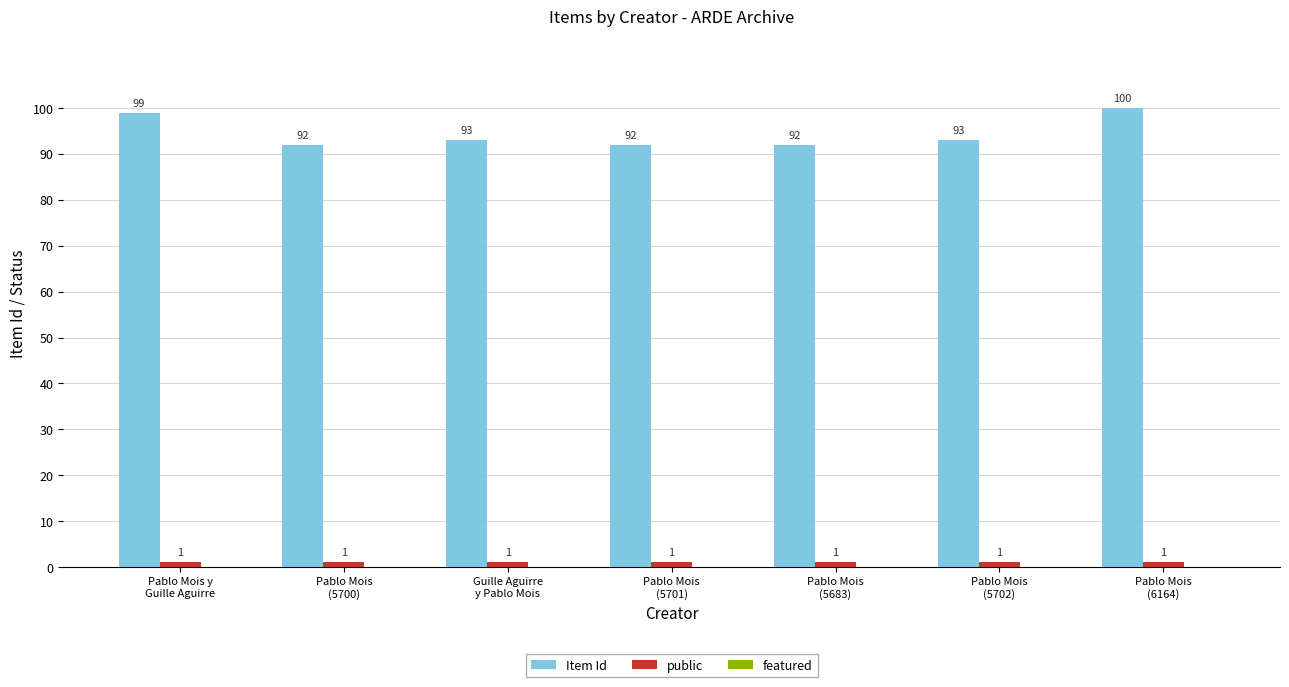

What is the spread (max minus min) of values at Pablo Mois
(5683)?

91